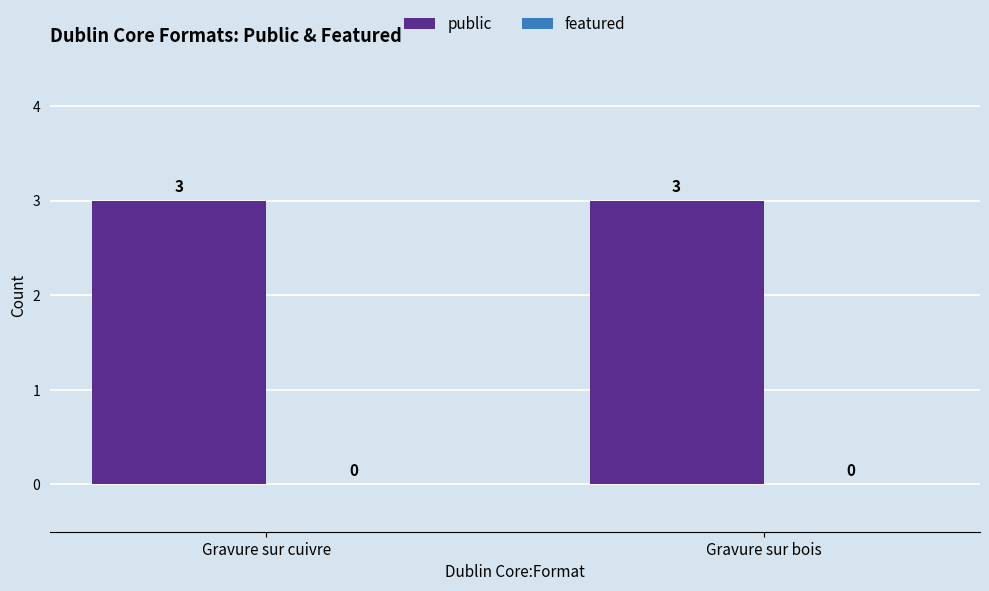

Which series changed the most between Gravure sur cuivre and Gravure sur bois?

public